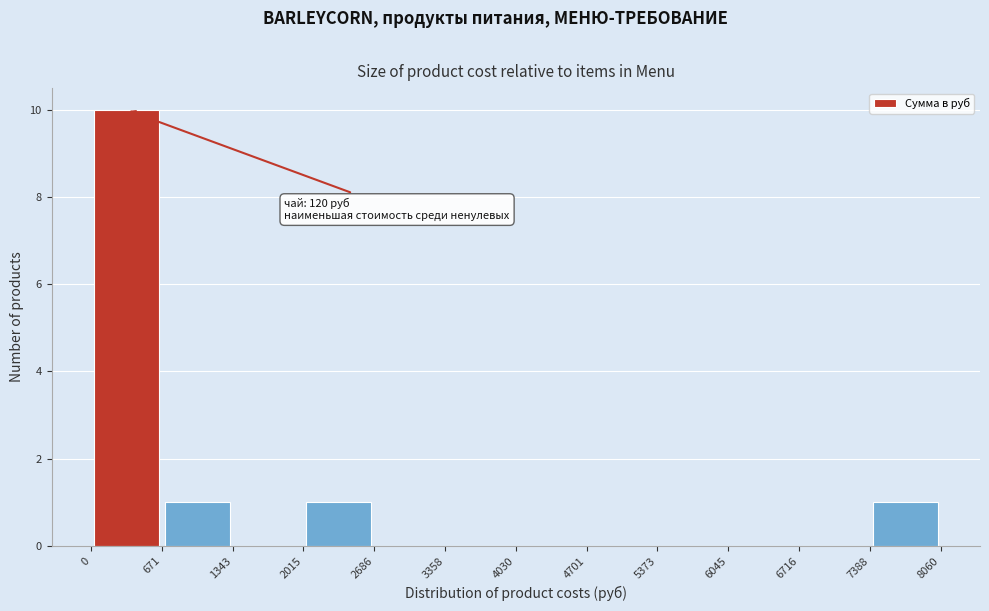

Over which range of the x-axis is the bar tallest?

0 to 671